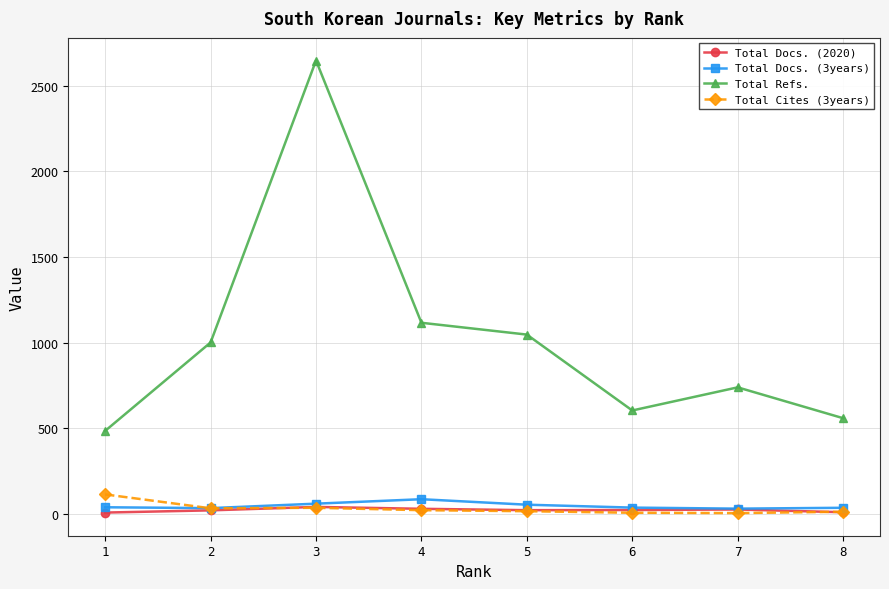

At how many categories does at least one series exceed 1555?

1